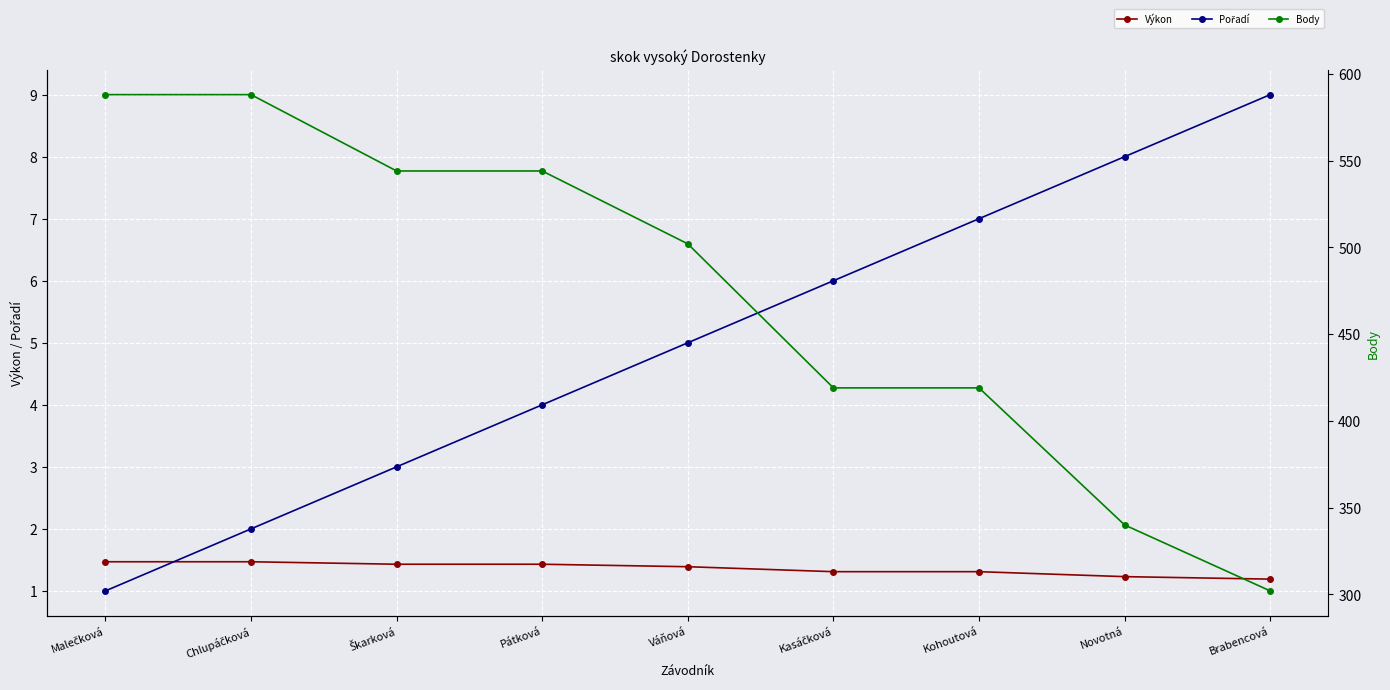

Is it true that Pořadí equals 2.0 at Chlupáčková?

True